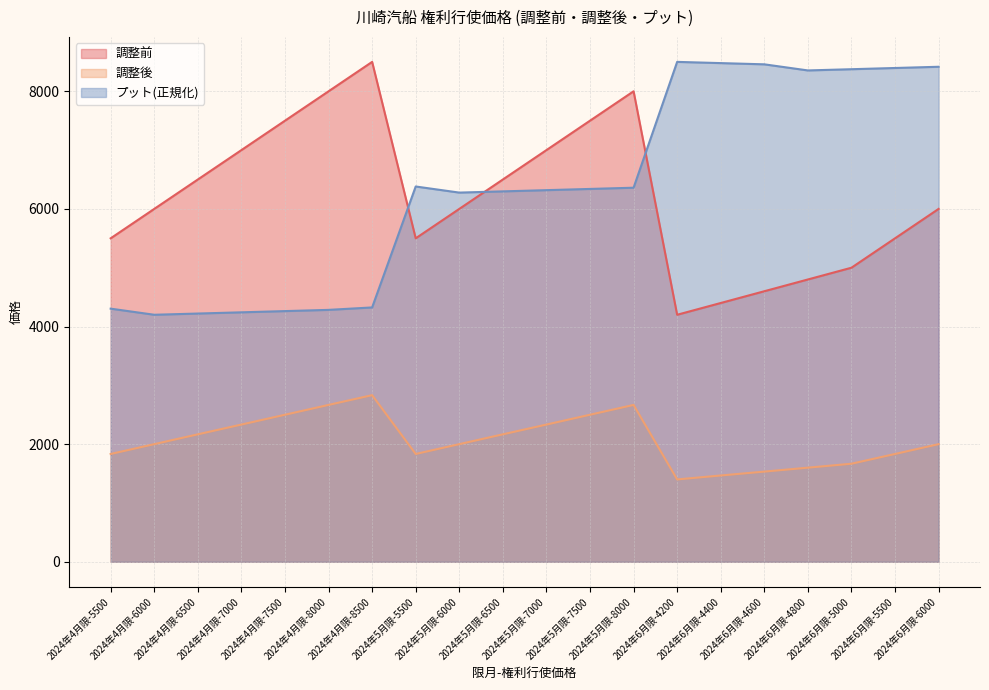

Is the value of 調整前 at 2024年4月限-8500 greater than the value of 調整後 at 2024年6月限-4600?

Yes